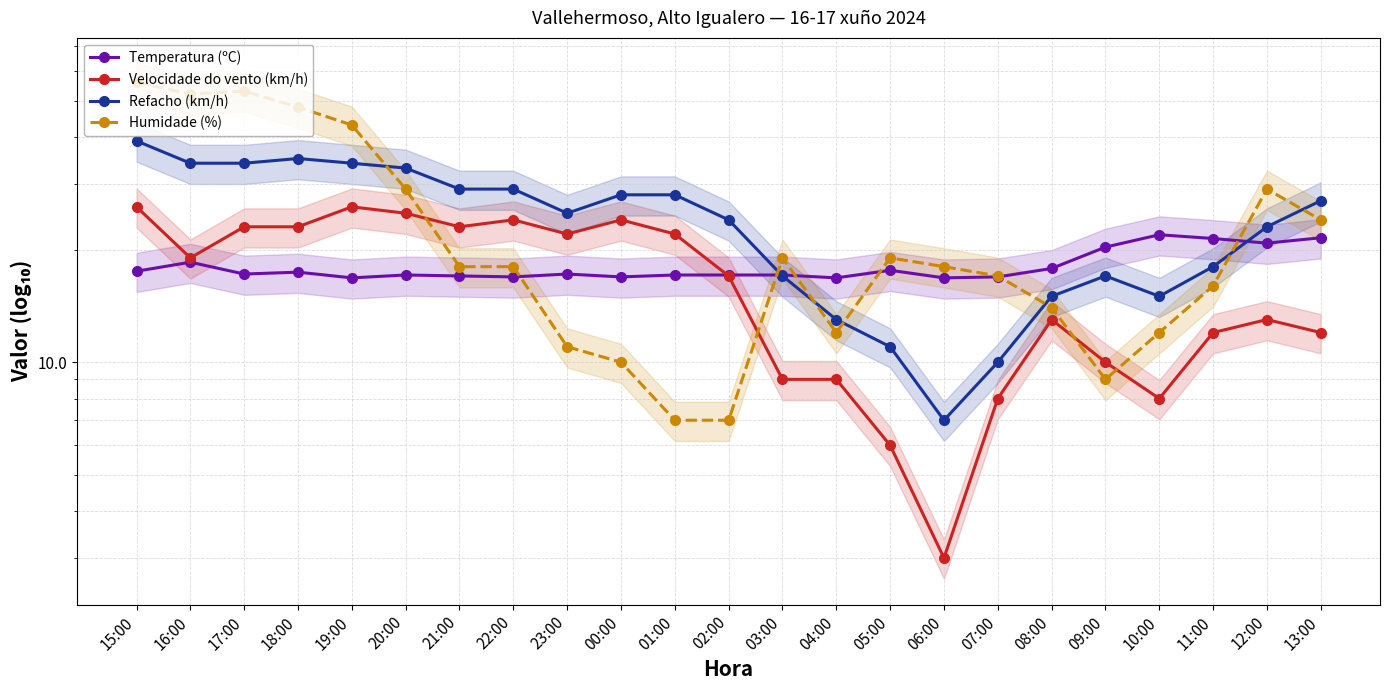

How many categories are shown in the chart?

23